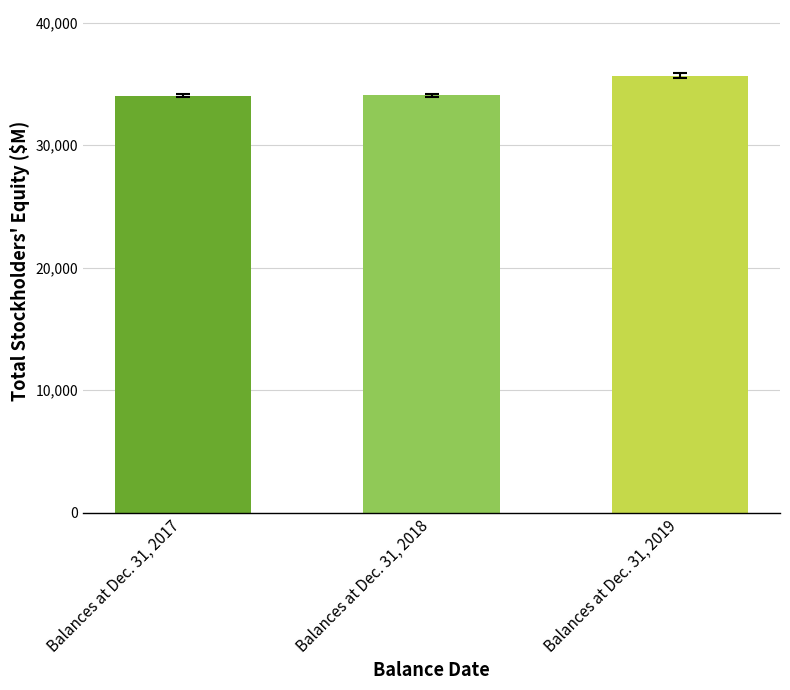

What is the change in value from Balances at Dec. 31, 2017 to Balances at Dec. 31, 2018?

+9